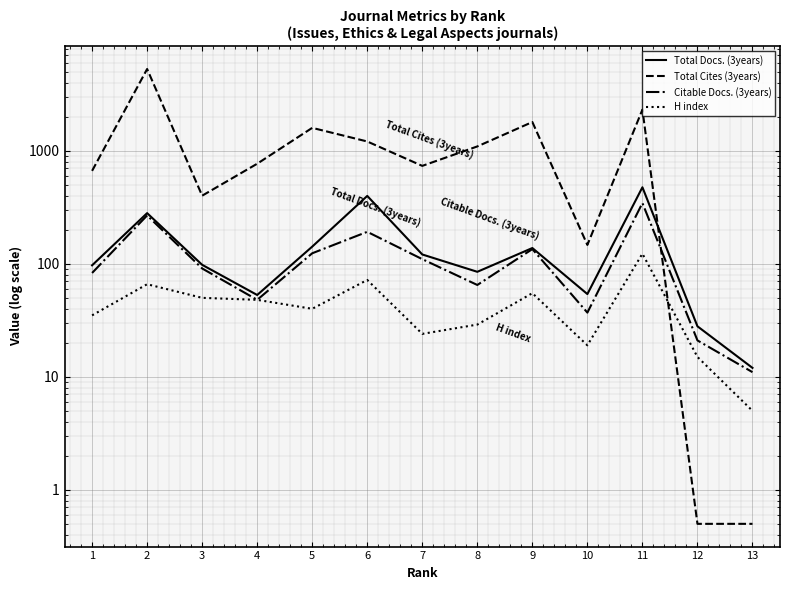

Between which two adjacent categories do H index and Total Cites (3years) first intersect?

11 and 12